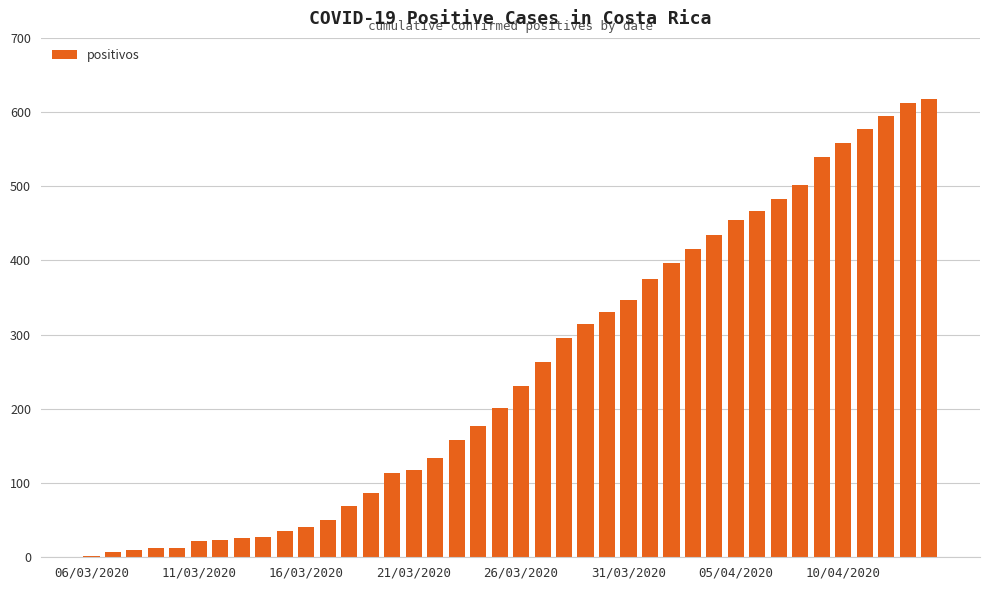

What is the sum of all values?

10131